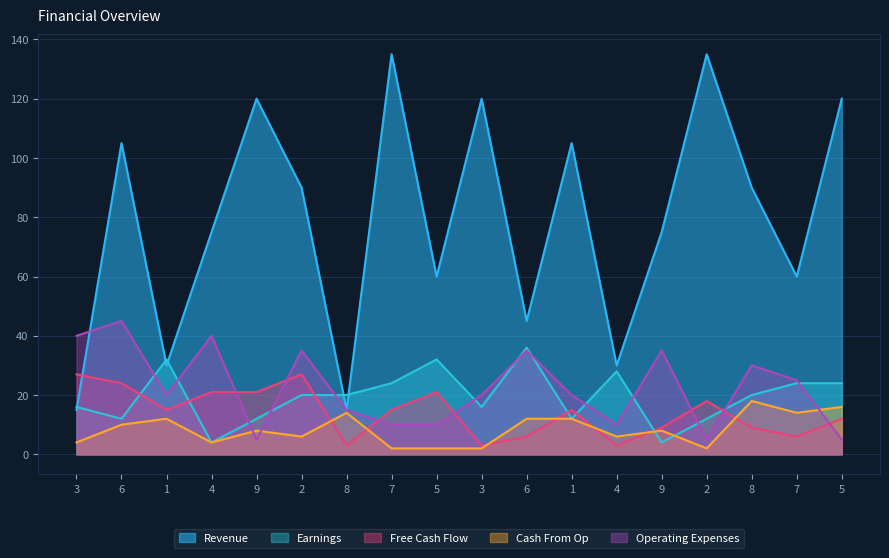

What are all the series names shown in the legend?

Revenue, Earnings, Free Cash Flow, Cash From Op, Operating Expenses